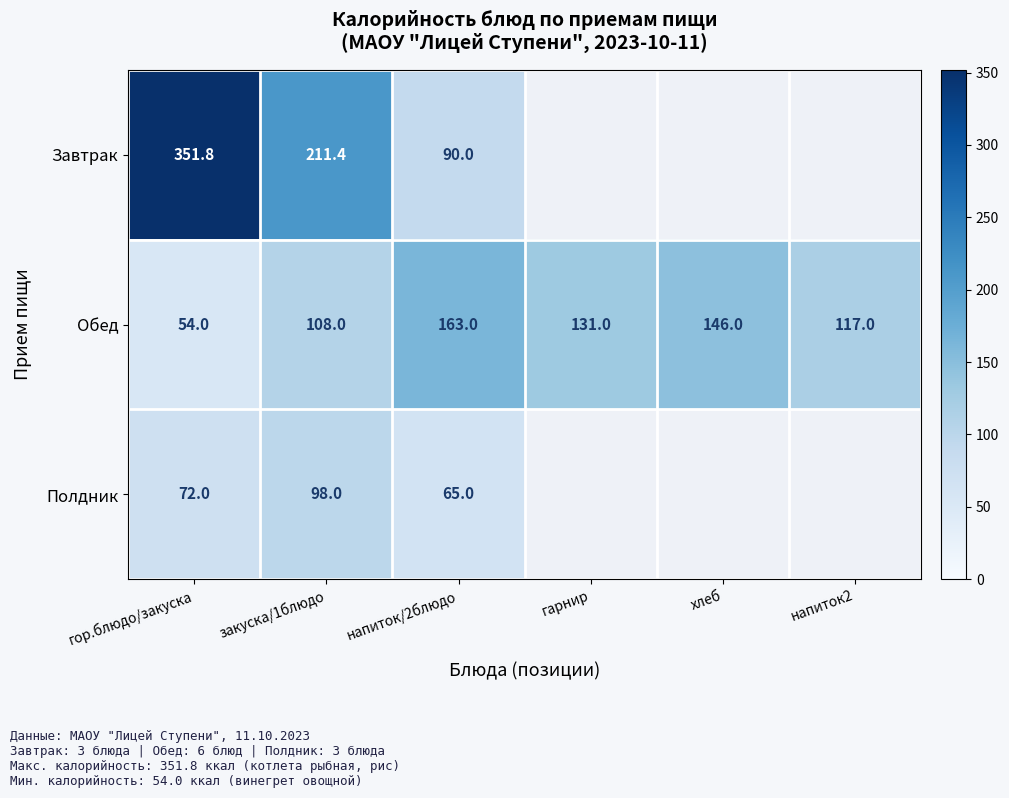

Which category has the lowest value in the Обед series?

гор.блюдо/закуска